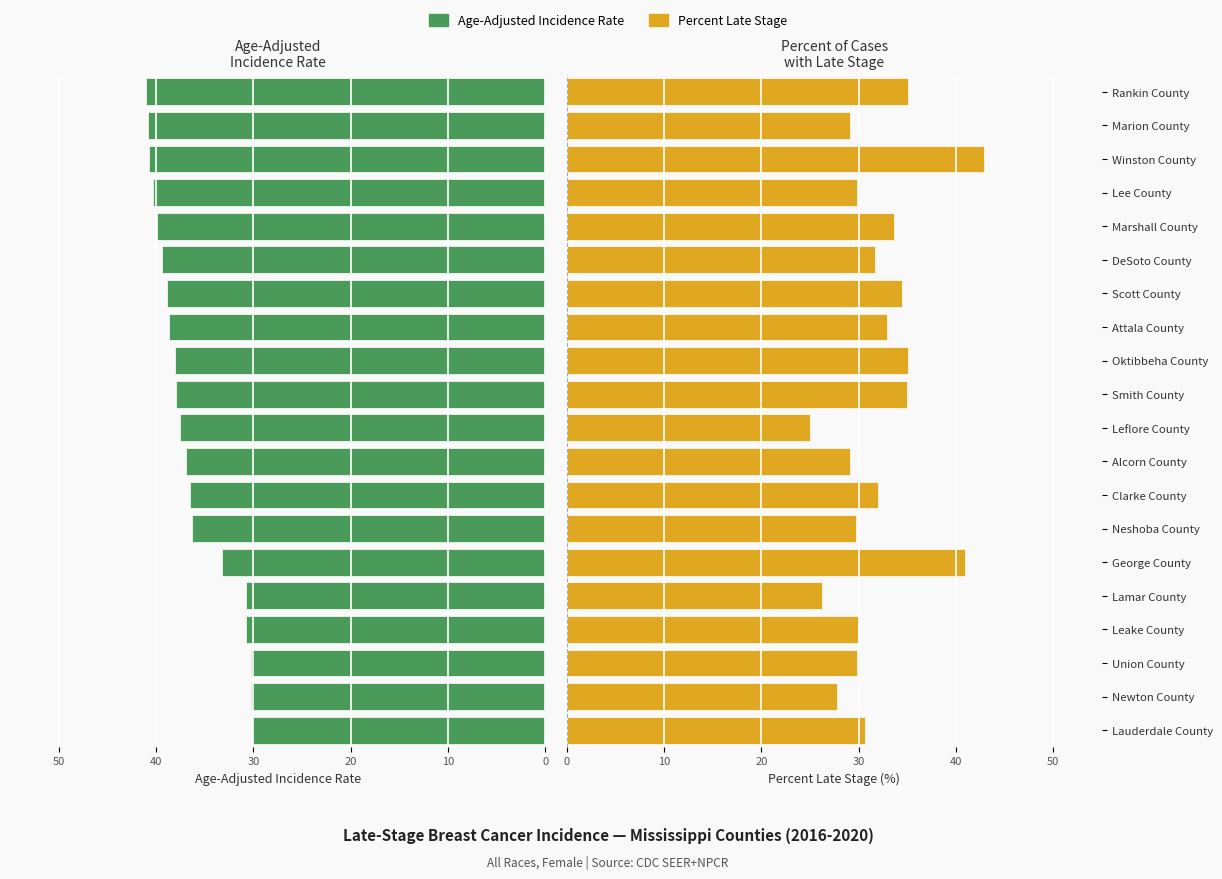

Which series has the largest range (max minus min)?

Percent Late Stage